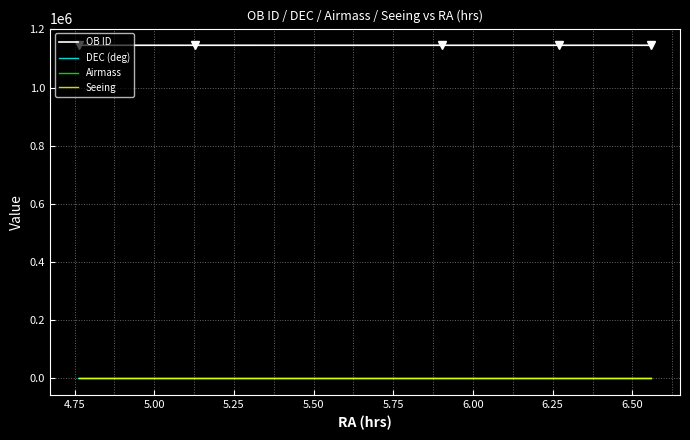

True or false: Airmass and OB ID intersect in this chart.

False